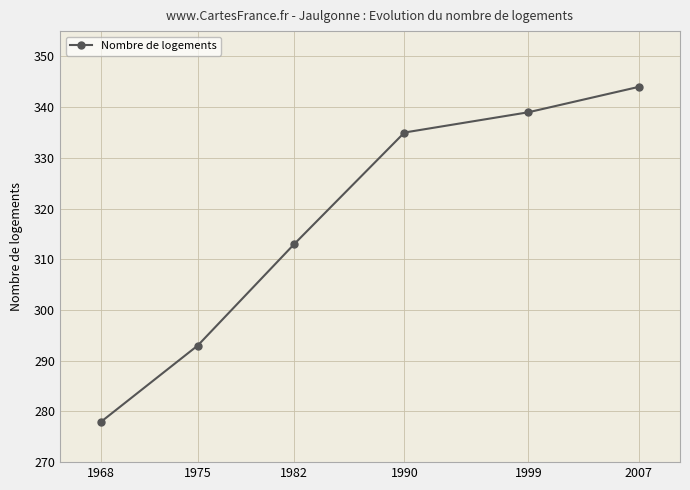

Approximately how many times larger is the value at 1999 compared to 1975?

1.2